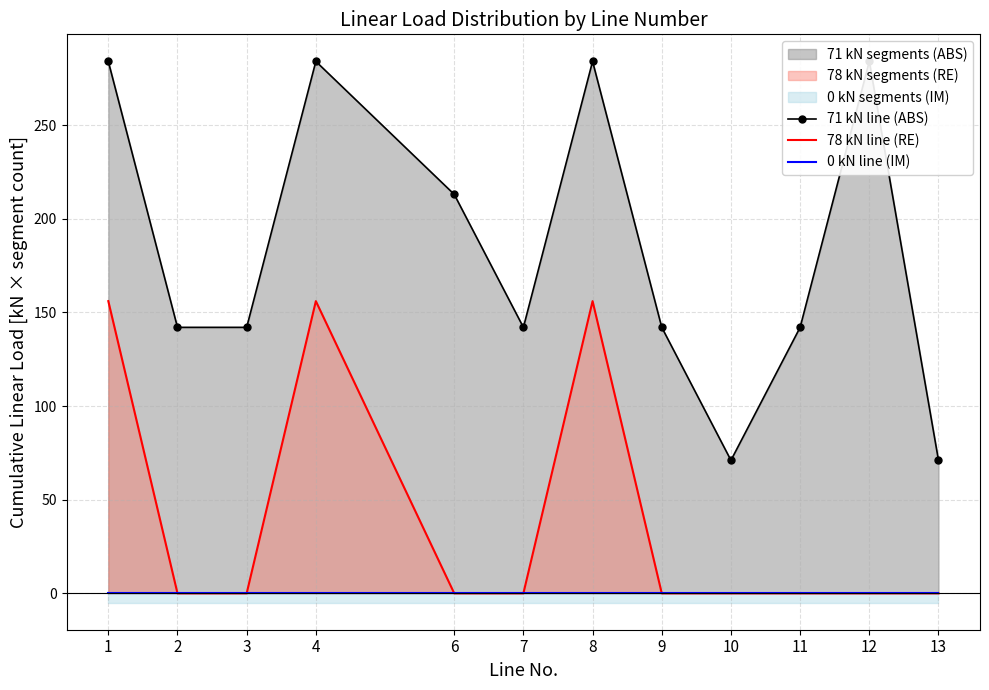

At which category does 78 kN line (RE) reach its first local peak?

4